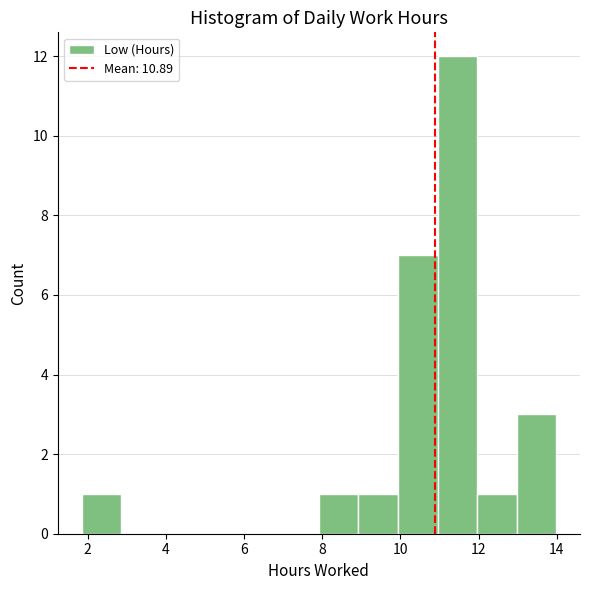

Reading left to right, transcribe this chart: for each bar, give the range it covers on the x-axis and its height. Neither the bar edges nor the heights are printed on the chart, so give them approximately, as read against the axes.

1.8 to 2.8: 1
2.8 to 3.8: 0
3.8 to 4.8: 0
4.8 to 5.8: 0
5.8 to 7.0: 0
7.0 to 8.0: 0
8.0 to 9.0: 1
9.0 to 10.0: 1
10.0 to 11.0: 7
11.0 to 12.0: 12
12.0 to 13.0: 1
13.0 to 14.0: 3